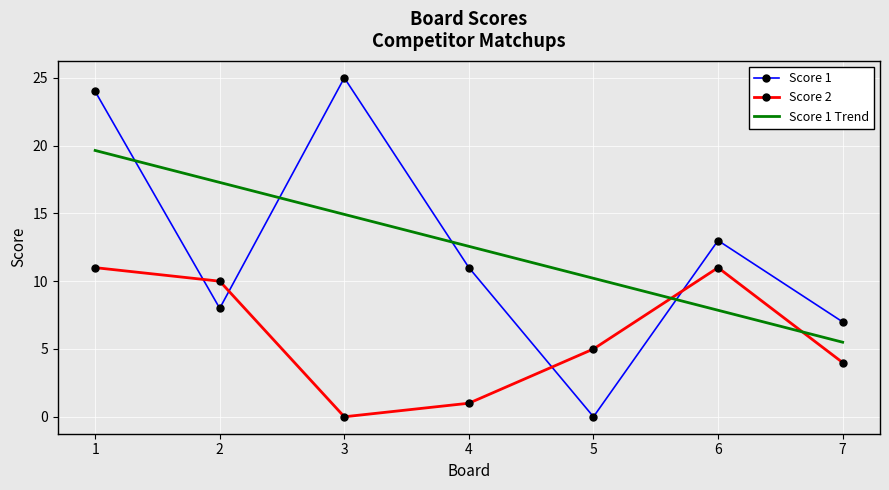

The Score 1 Trend series shows 12.6 at 4. True or false?

True